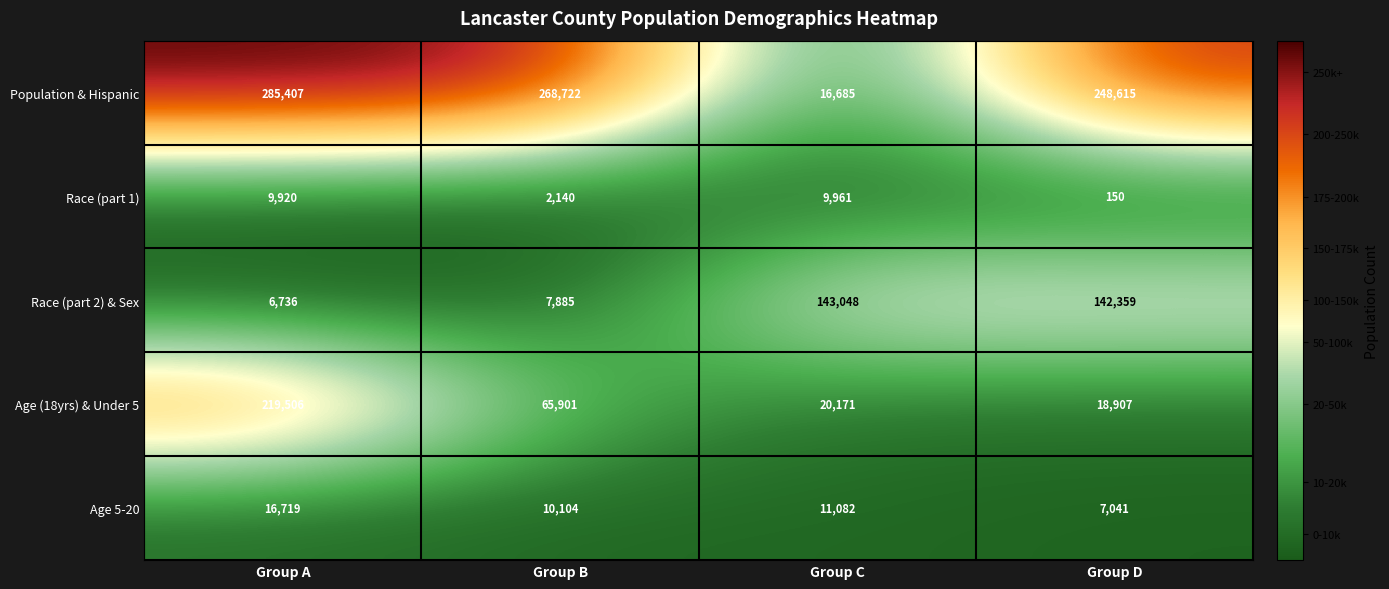

At which category is the sum across all series the highest?

Group A